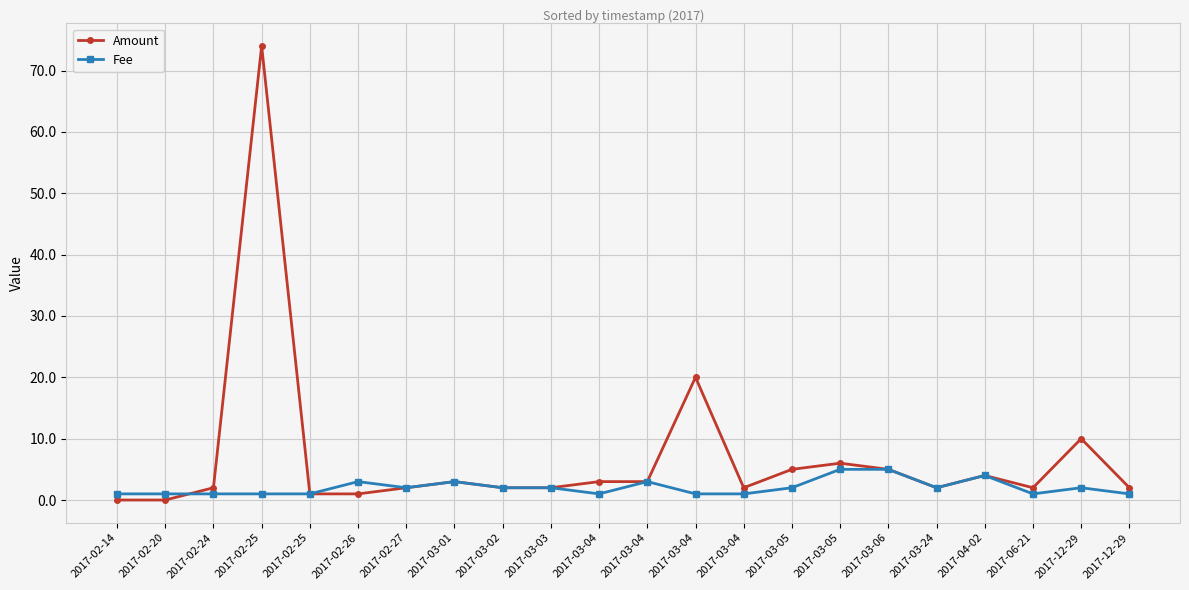

Is it true that Fee equals 1.7 at 2017-12-29?

False